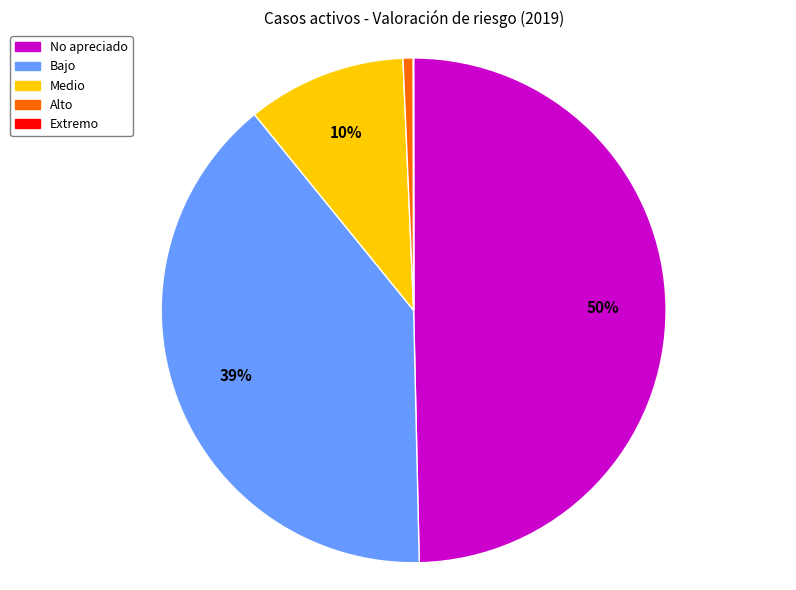

Is the sum of Alto and No apreciado greater than half?

Yes